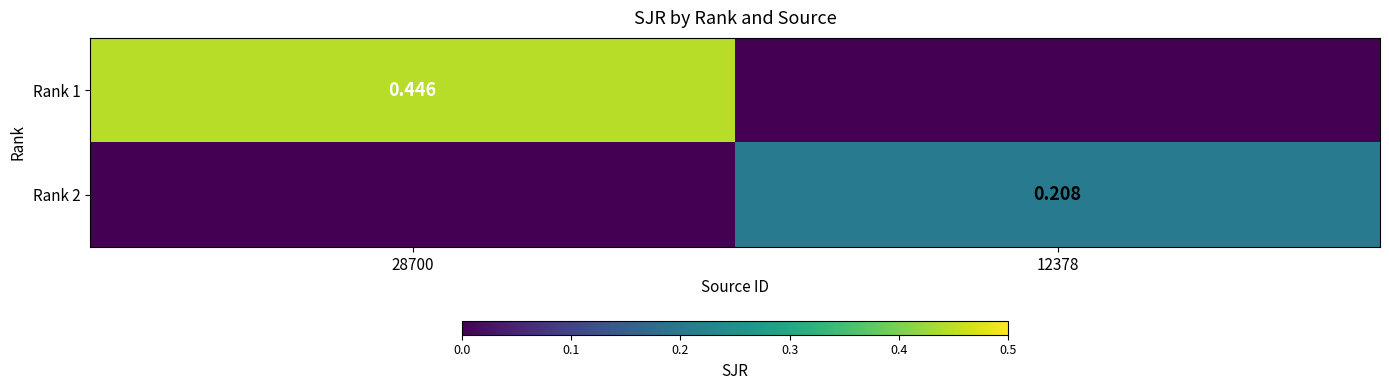

The value of Rank 1 at 12378 is 0.2. True or false?

False